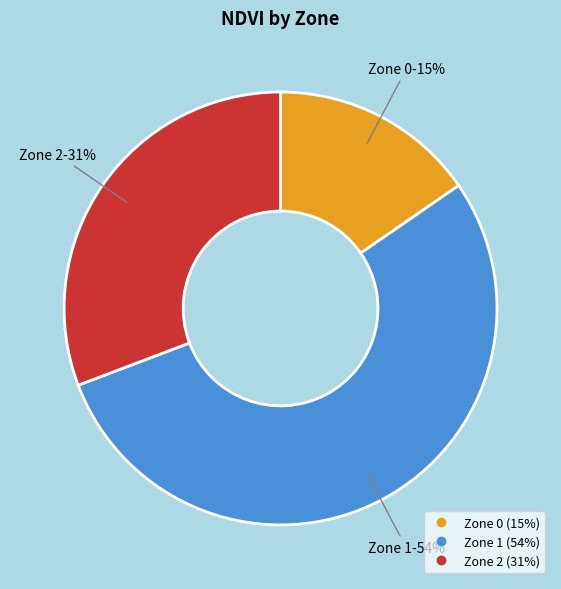

To the nearest percent, what percentage of the pie is Zone 0?

15%